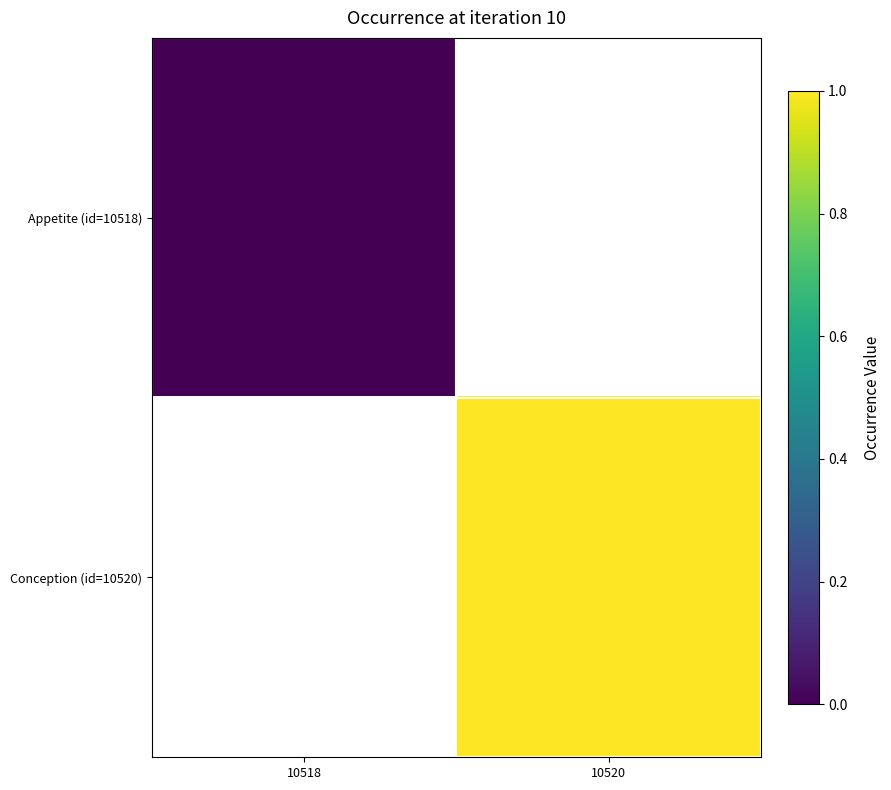

What is the maximum value shown in the chart?

1.0